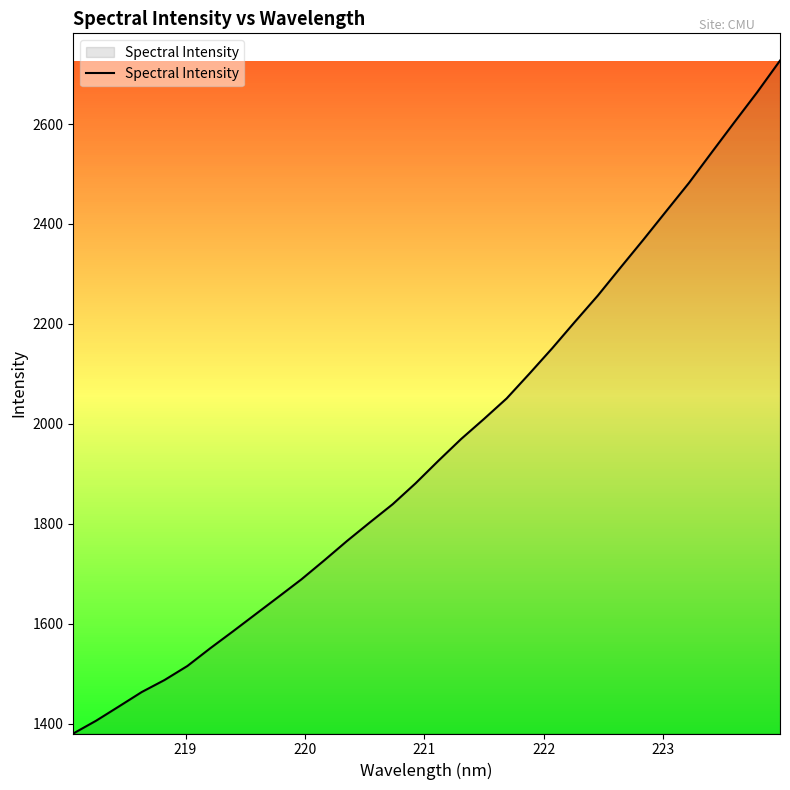

What is the greatest value displayed?

2726.9